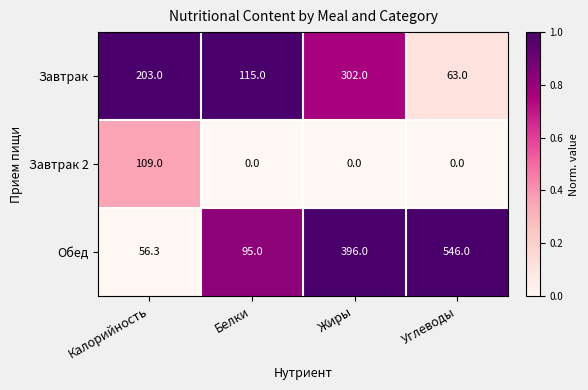

What is the difference between the highest and lowest values at Жиры?

396.0